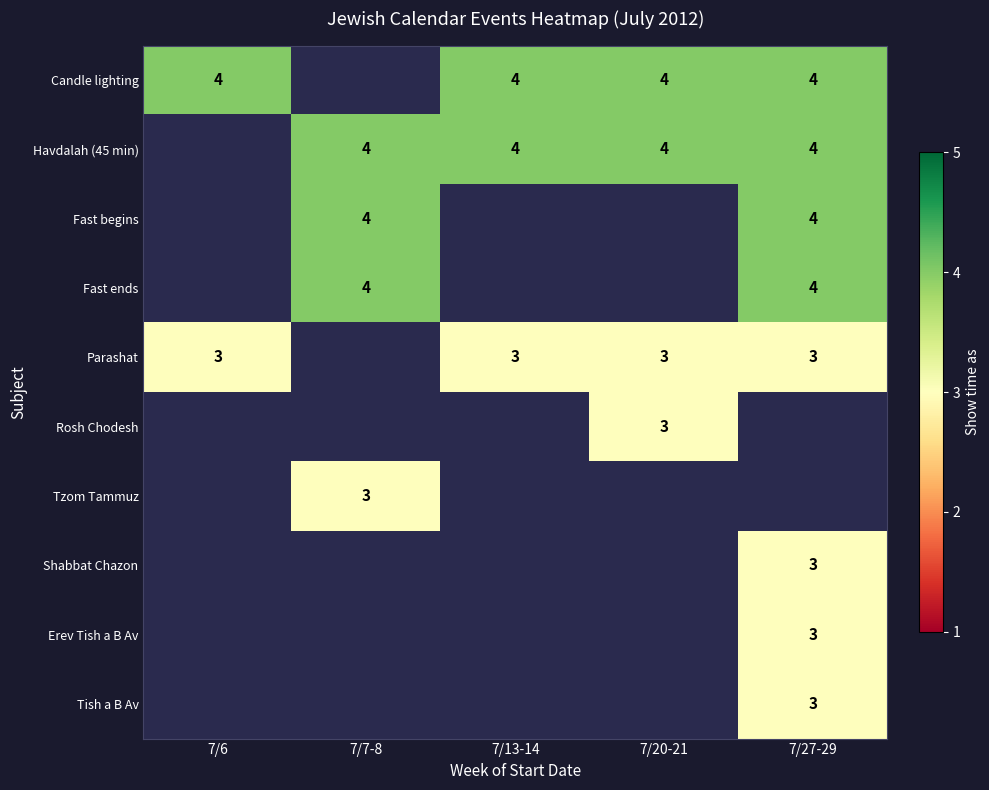

Is it true that Fast begins equals 2 at 7/27-29?

False